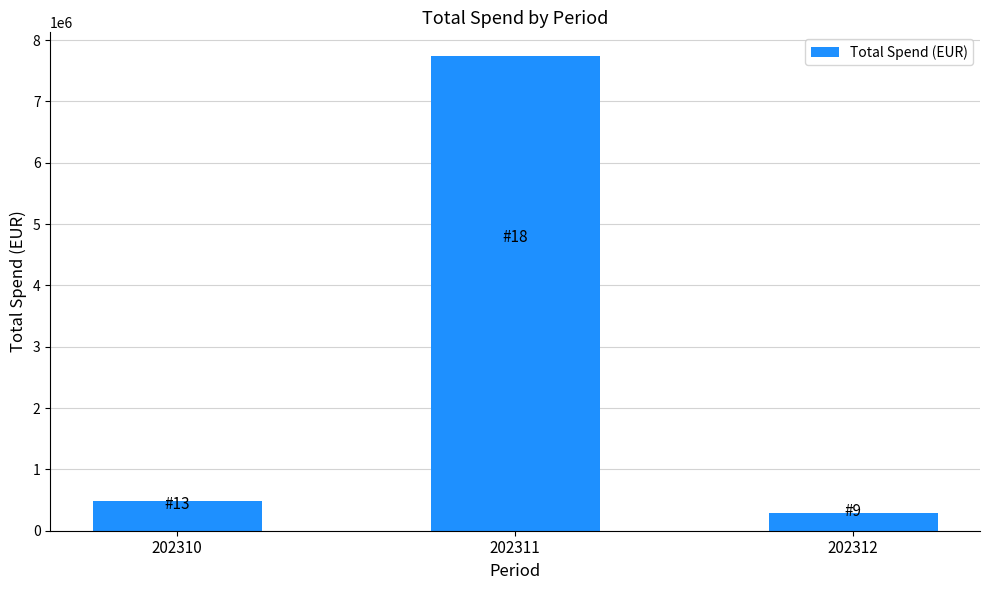

Reading left to right, list all the values displayed in this chart.

487980.5	7740416.2	280942.3